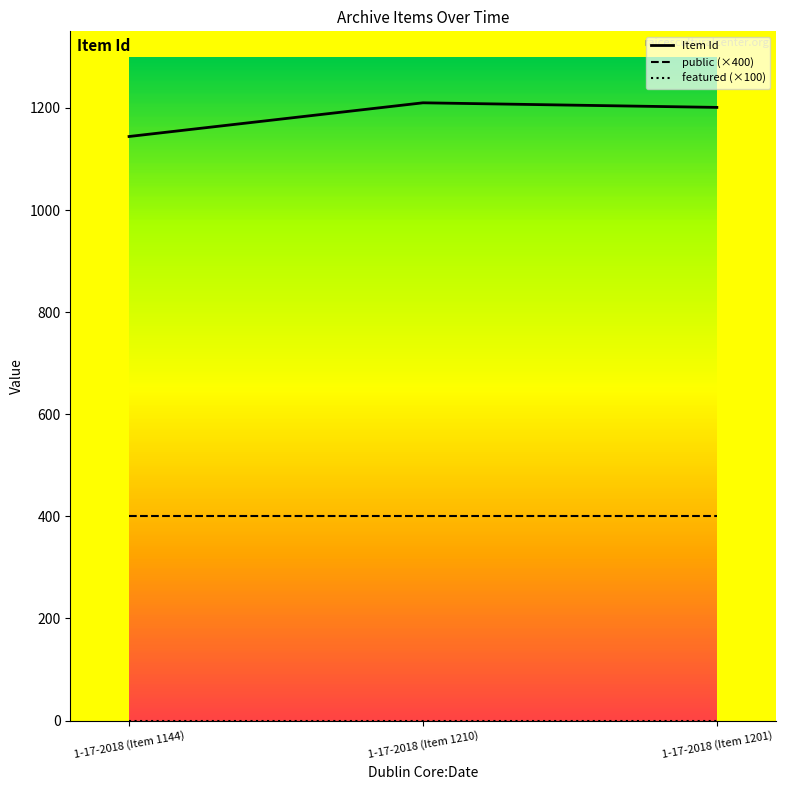

Which series has the largest range (max minus min)?

Item Id